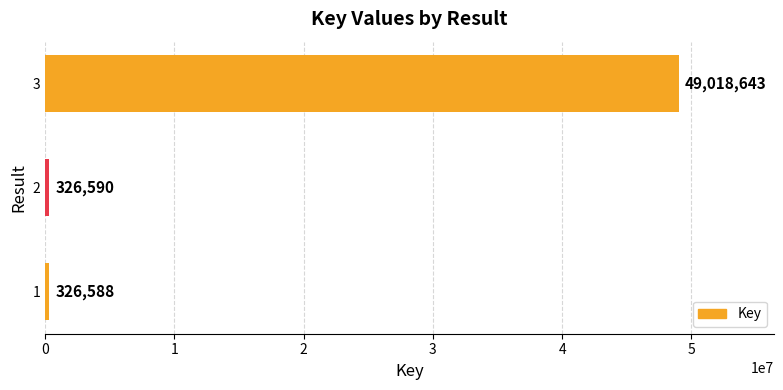

What is the sum of all values?

49671821